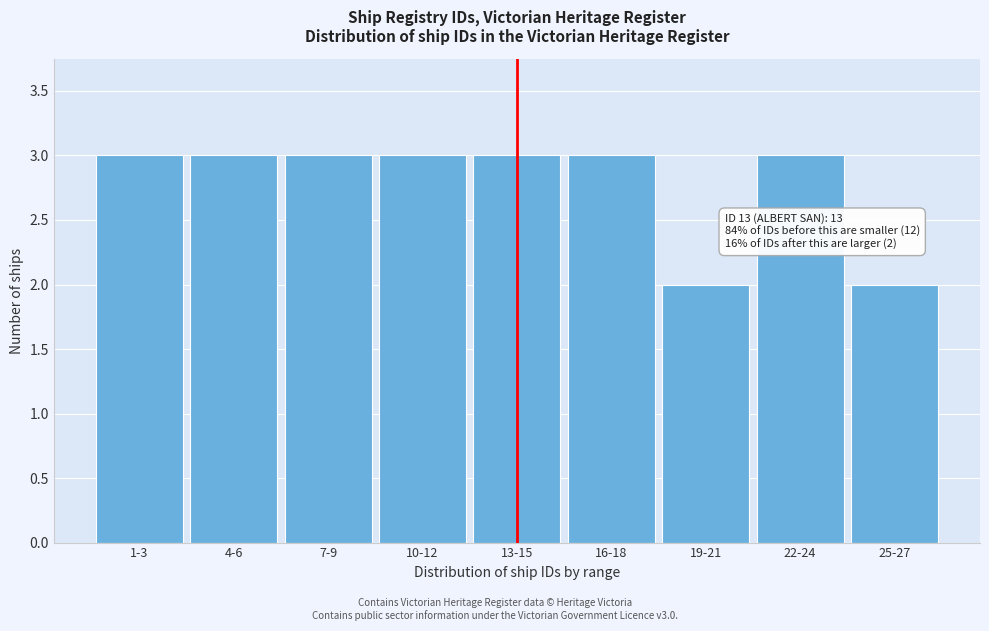

Reading left to right, list all the values displayed in this chart.

1-3=3	4-6=3	7-9=3	10-12=3	13-15=3	16-18=3	19-21=2	22-24=3	25-27=2